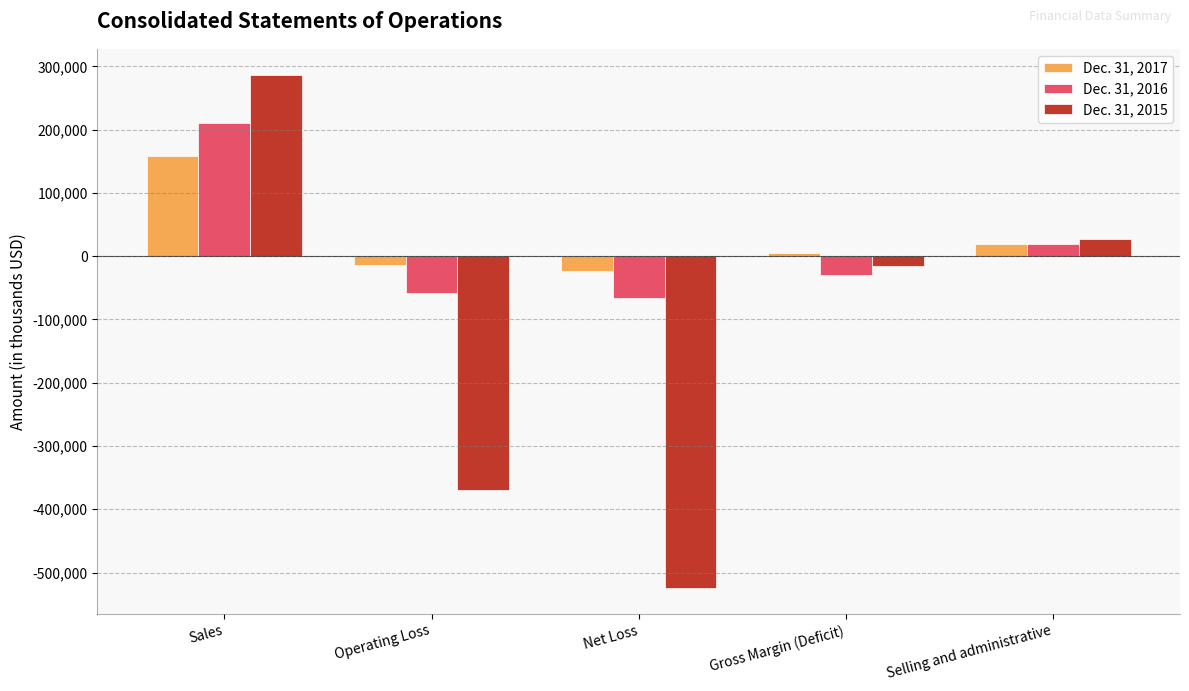

What is the greatest value displayed?

287183